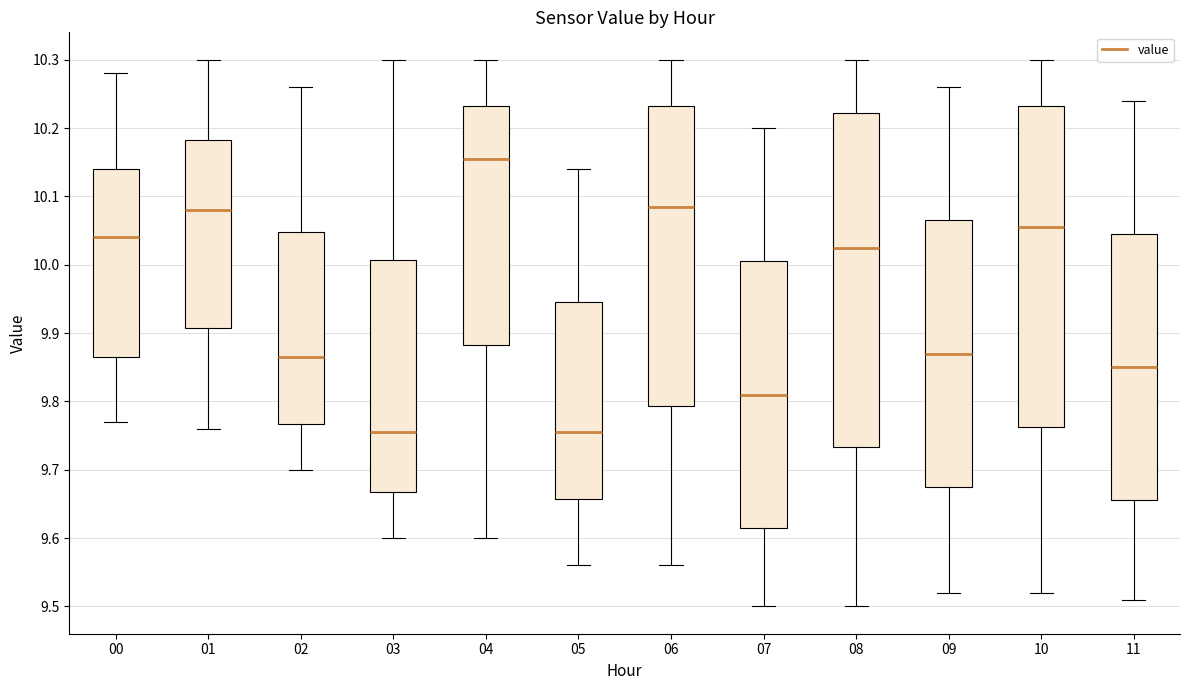

Which box's median line is the highest?

04